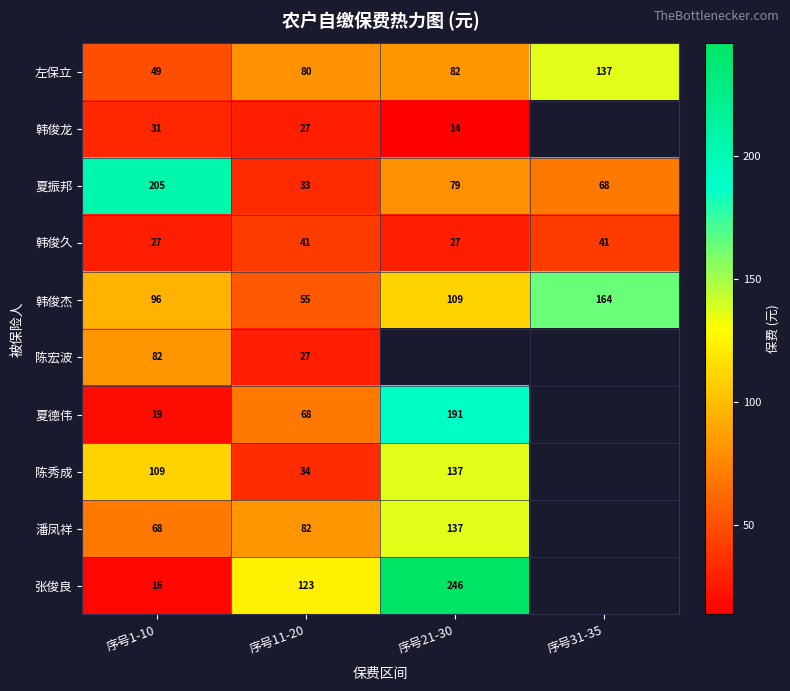

Is the value of 韩俊龙 at 序号1-10 greater than the value of 韩俊杰 at 序号11-20?

No